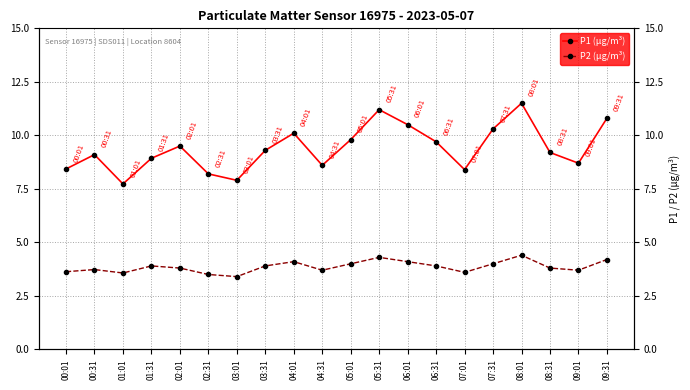

What is the difference between the maximum and minimum values in the P1 (μg/m³) series?

3.8